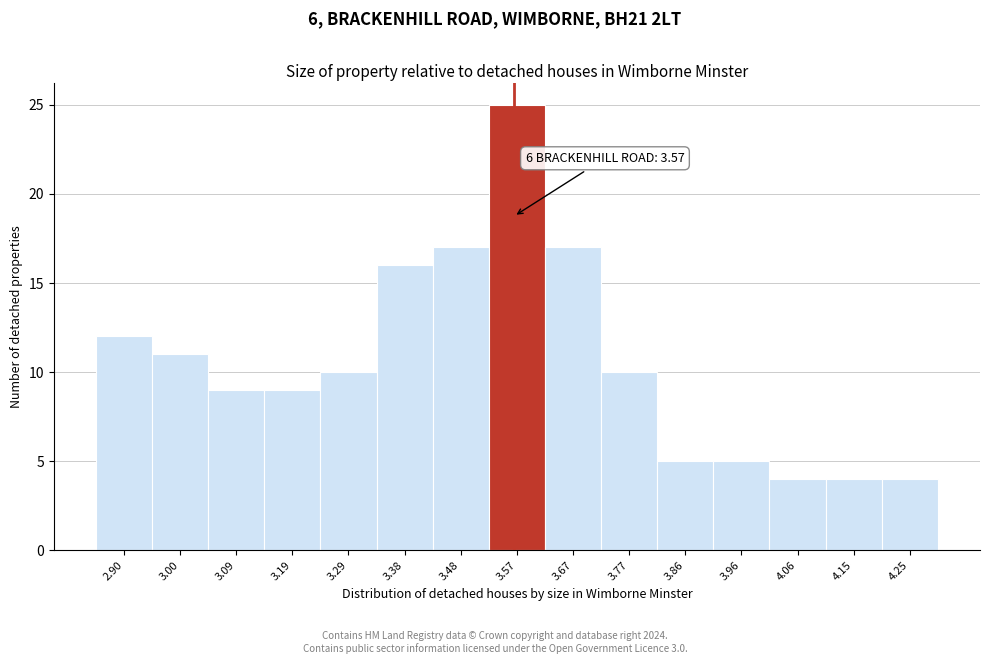

Over which range of the x-axis is the bar tallest?

3.53 to 3.62